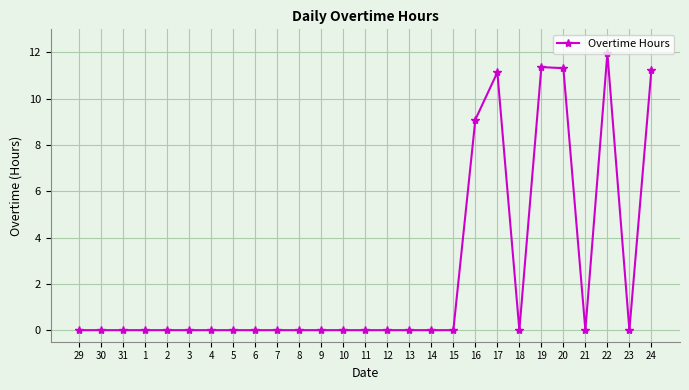

Is it true that the value at 12 is -4.5?

False